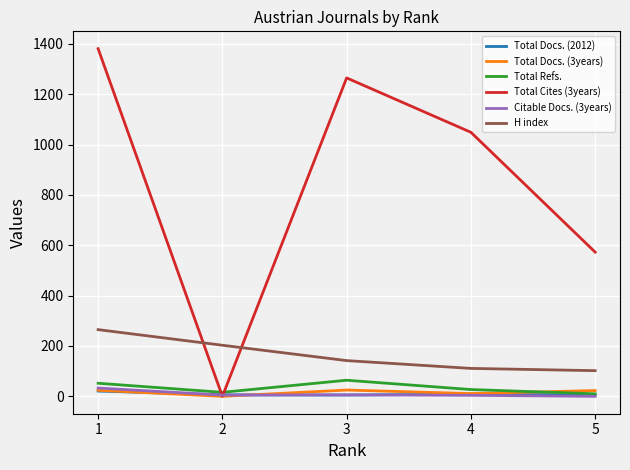

How many categories are shown in the chart?

5